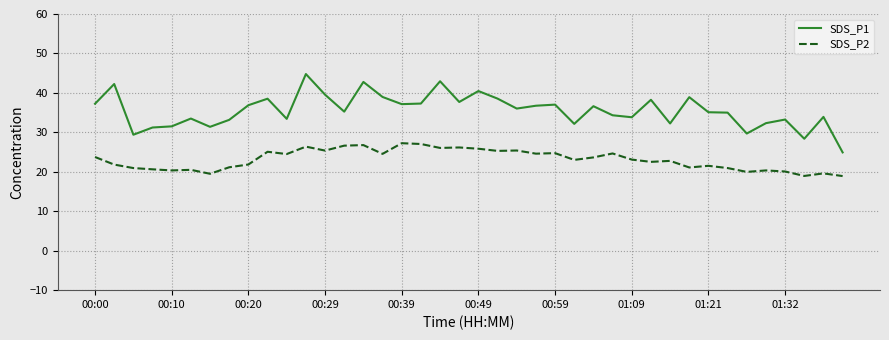

Which series has the largest total across all categories?

SDS_P1